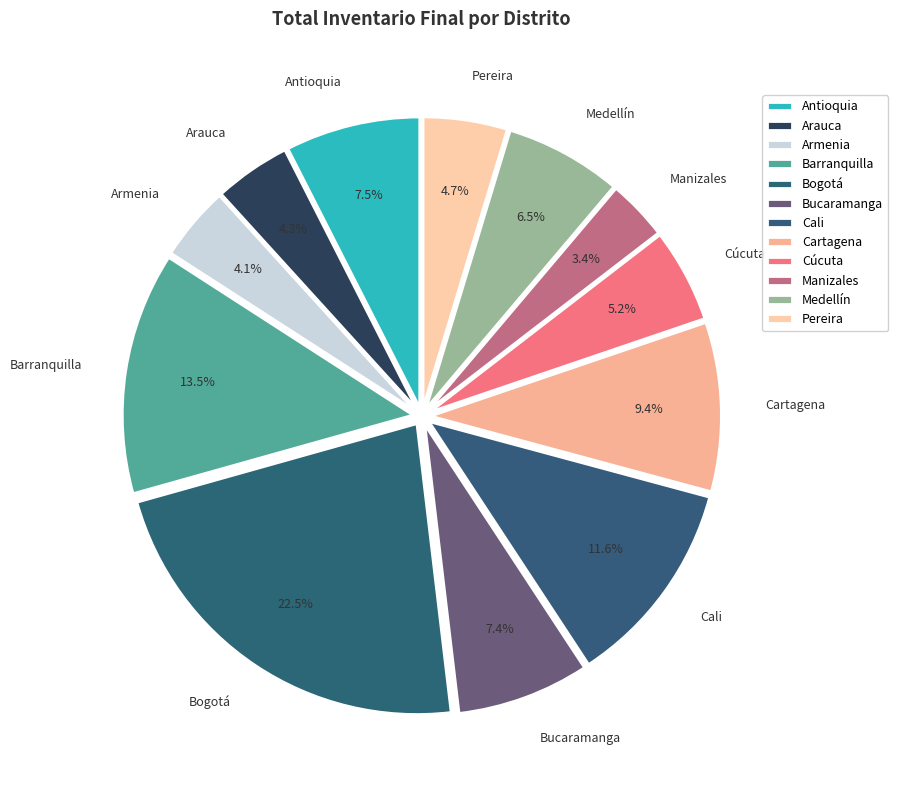

Which has a higher value, Antioquia or Armenia?

Antioquia